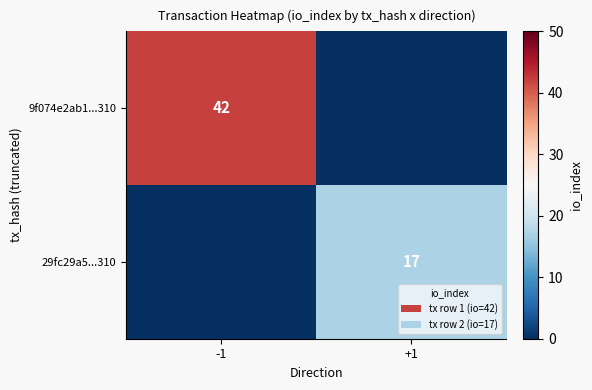

The 9f074e2ab1...310 series shows 42 at -1. True or false?

True